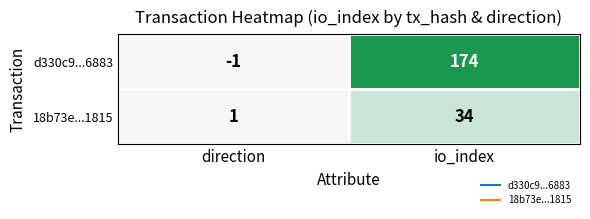

The 18b73e...1815 series shows 11 at io_index. True or false?

False